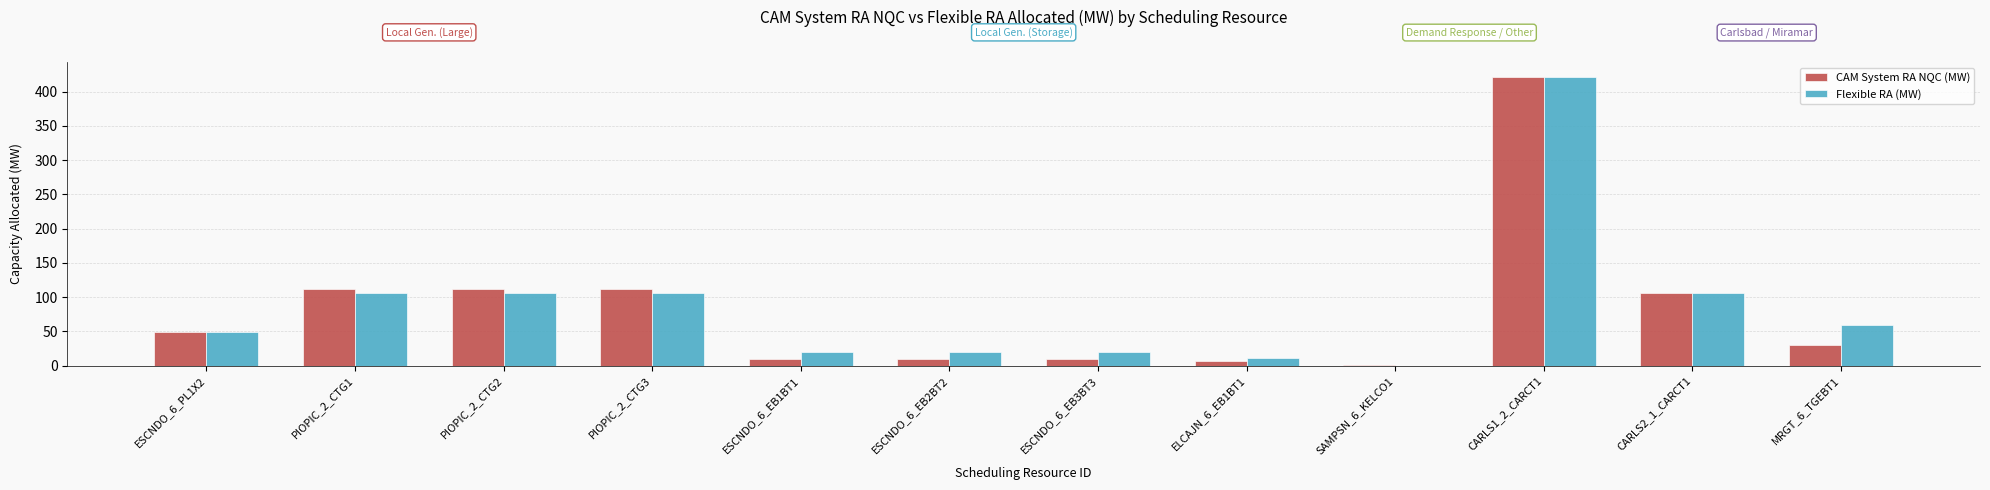

At which category is the sum across all series the highest?

CARLS1_2_CARCT1